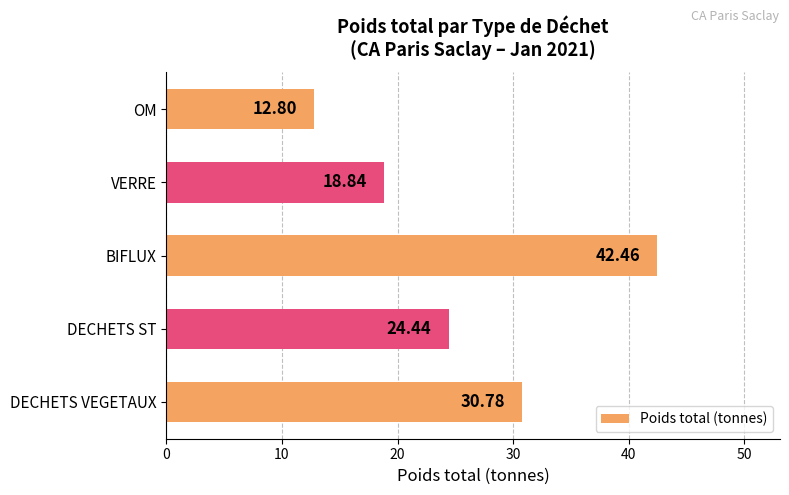

Rank the categories by value from lowest to highest.

OM, VERRE, DECHETS ST, DECHETS VEGETAUX, BIFLUX